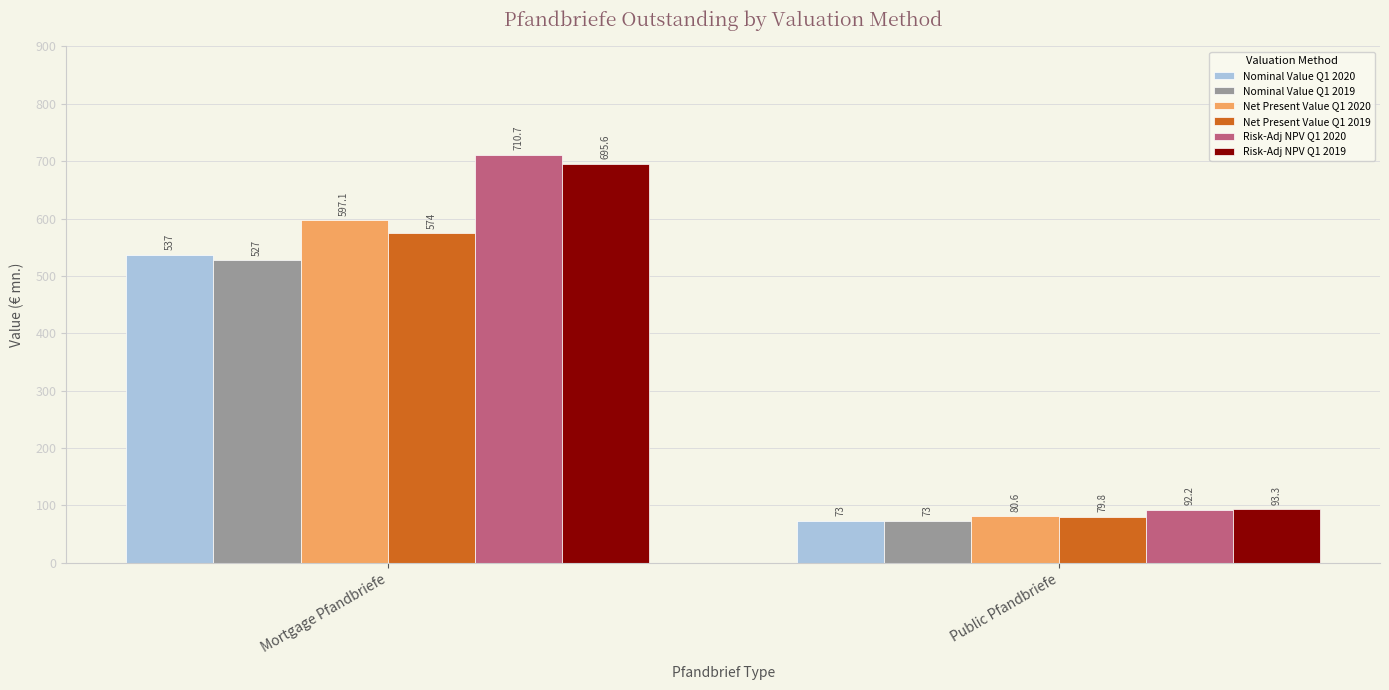

Is the value of Nominal Value Q1 2019 at Mortgage Pfandbriefe greater than the value of Risk-Adj NPV Q1 2019 at Public Pfandbriefe?

Yes